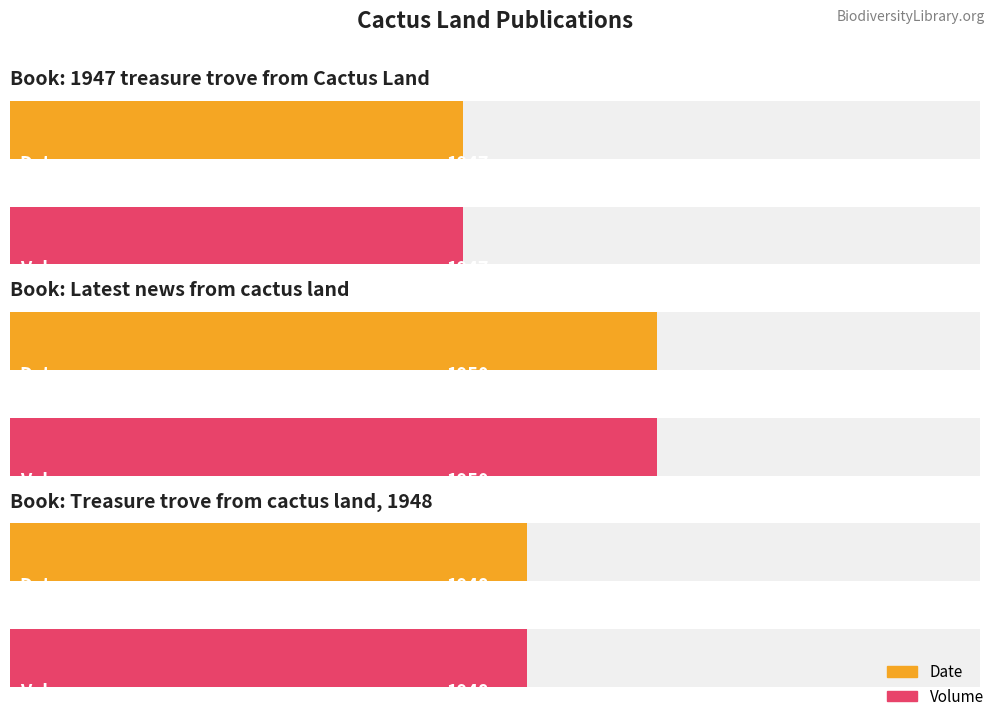

At how many categories does at least one series exceed 1948?

1